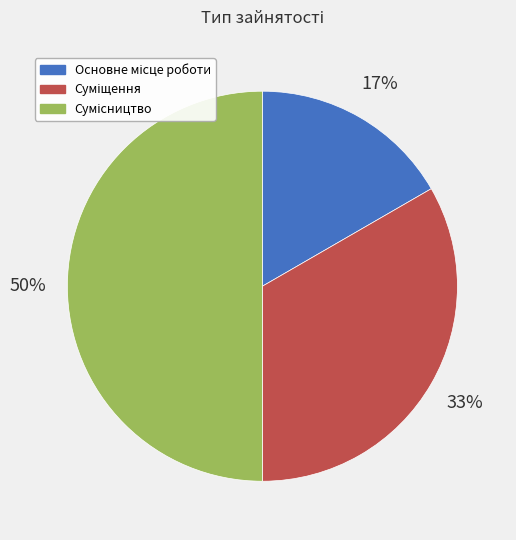

To the nearest percent, what is the difference between the largest and smallest slice percentages?

33%